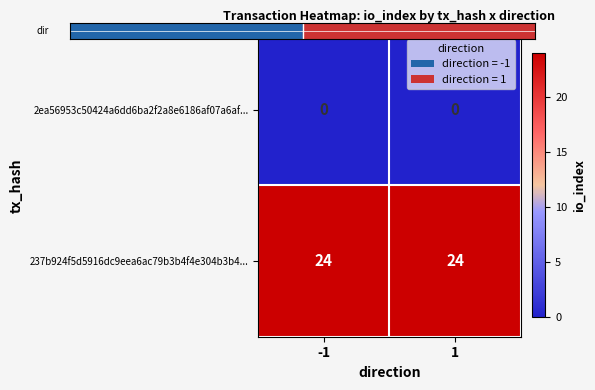

Which series has the largest range (max minus min)?

2ea56953c50424a6dd6ba2f2a8e6186af07a6af...